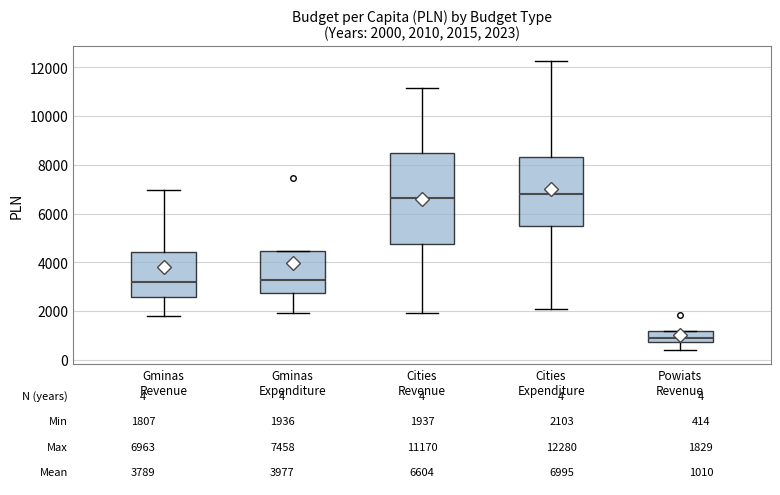

Which box is the tallest, from its lower edge to its upper edge?

Cities Revenue